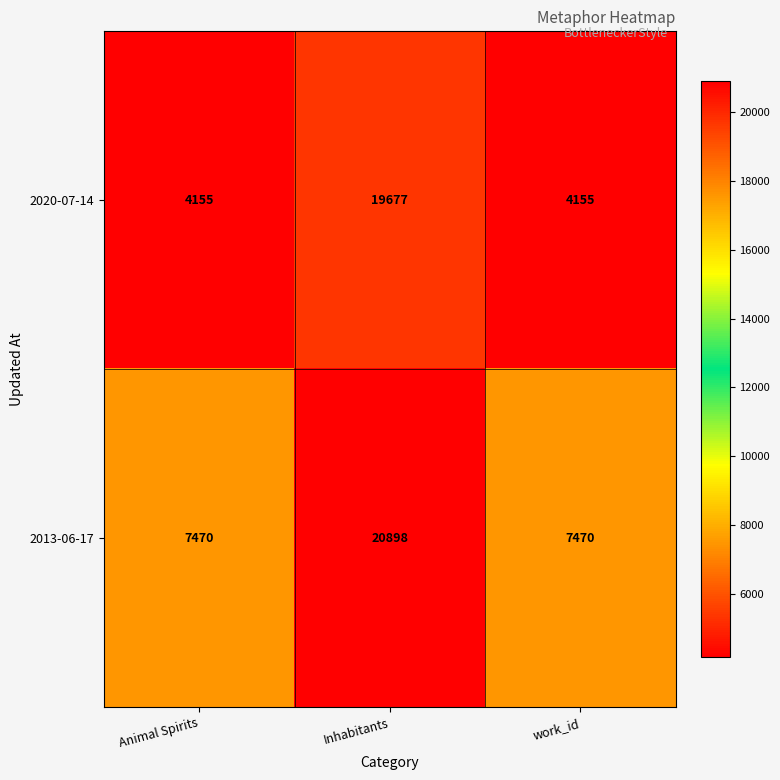

Rank the series by their average value, from highest to lowest.

2013-06-17, 2020-07-14